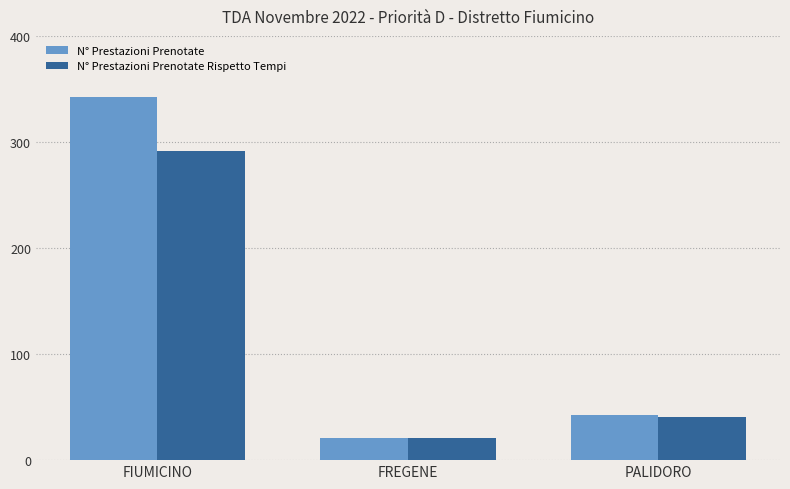

What is the sum of the N° Prestazioni Prenotate values at FIUMICINO and PALIDORO?

385